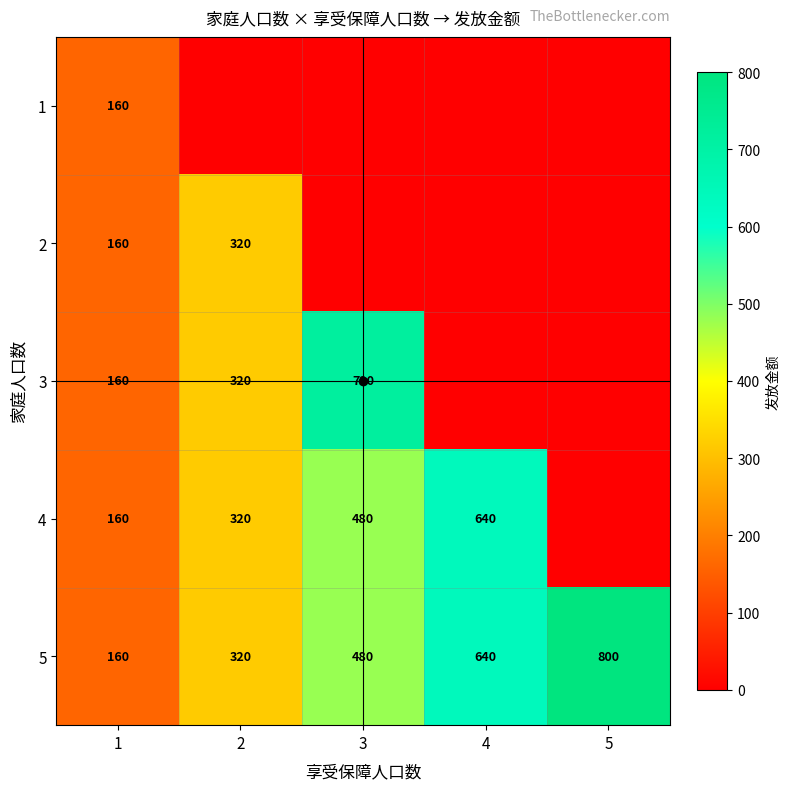

Rank the categories by 4 value from highest to lowest.

4, 3, 2, 1, 5